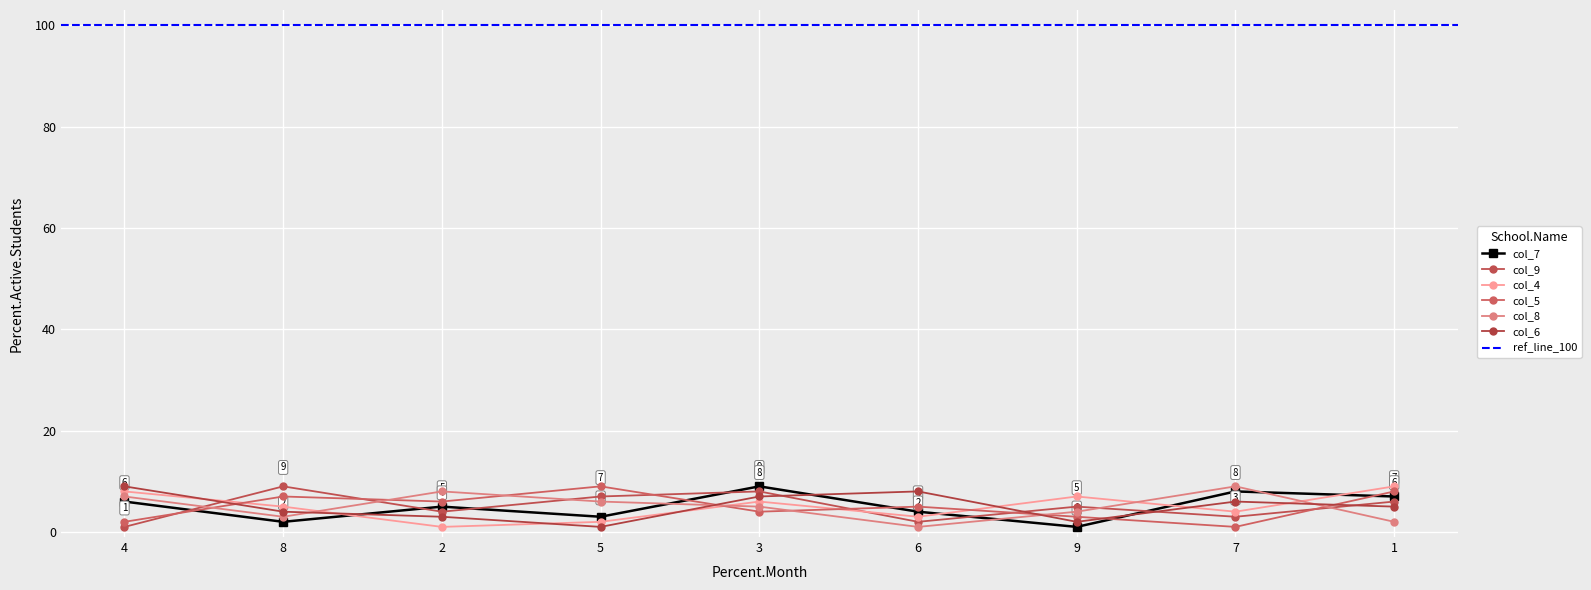

Where is the first local minimum for col_6?

5